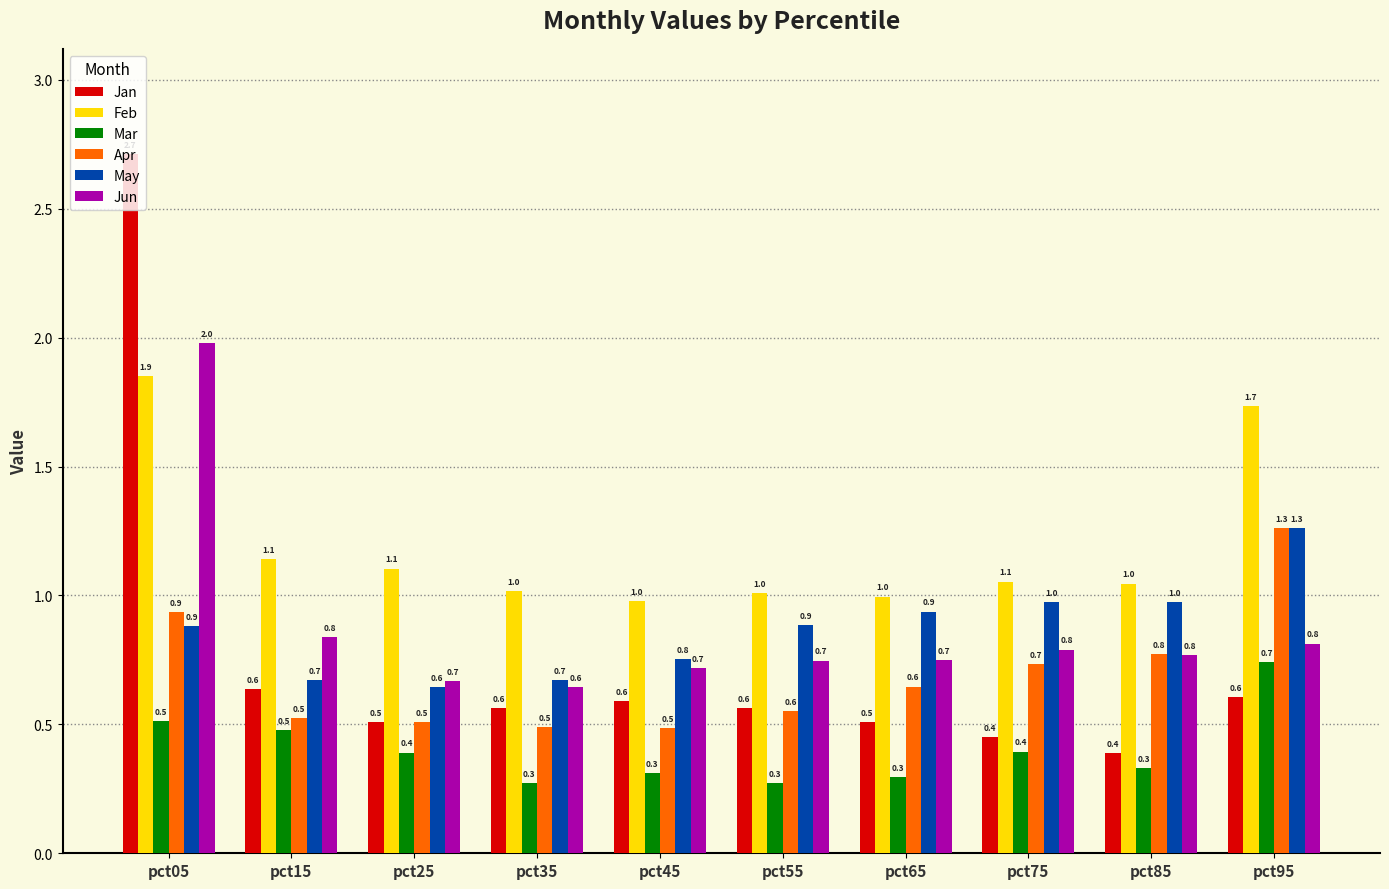

At which category does the chart reach its peak across all series?

pct05